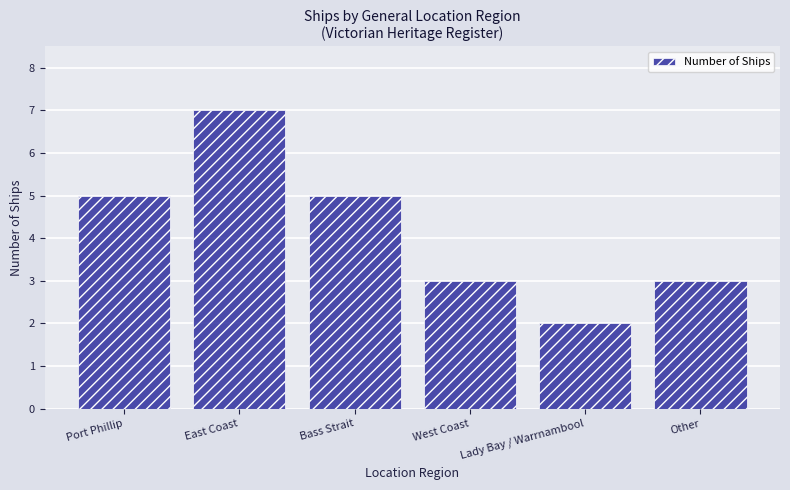

At which category does the chart reach its peak across all series?

East Coast